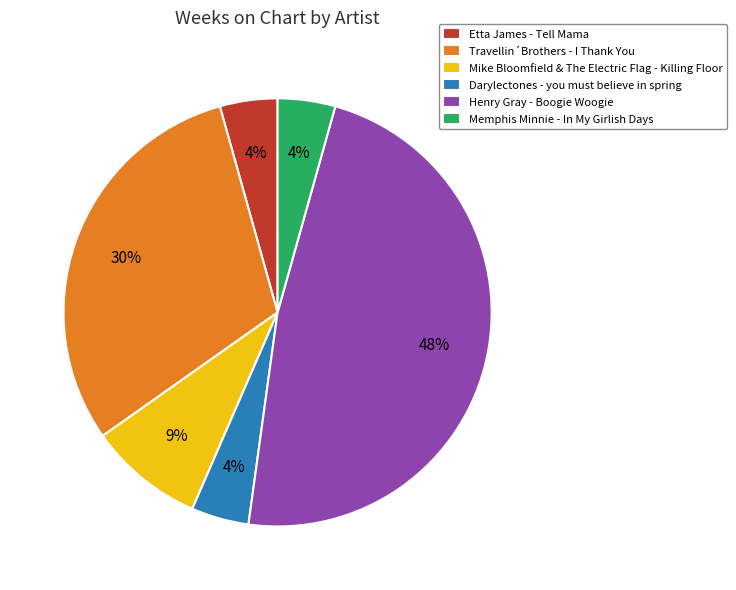

To the nearest percent, what percentage of the pie is Mike Bloomfield & The Electric Flag - Killing Floor?

9%